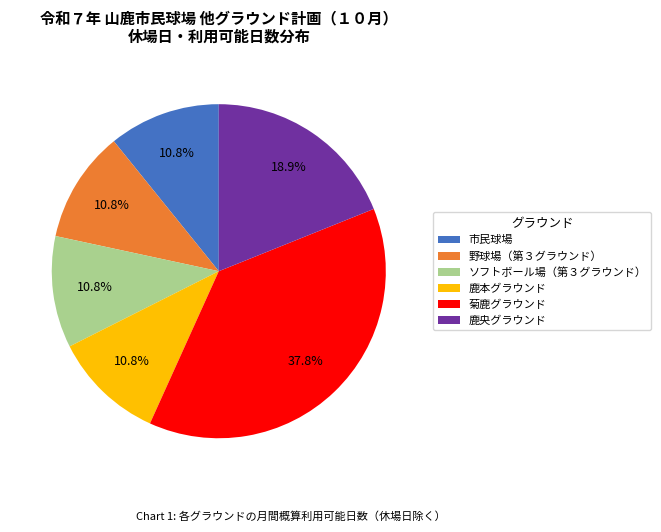

What percentage is the 鹿央グラウンド slice, to the nearest percent?

19%